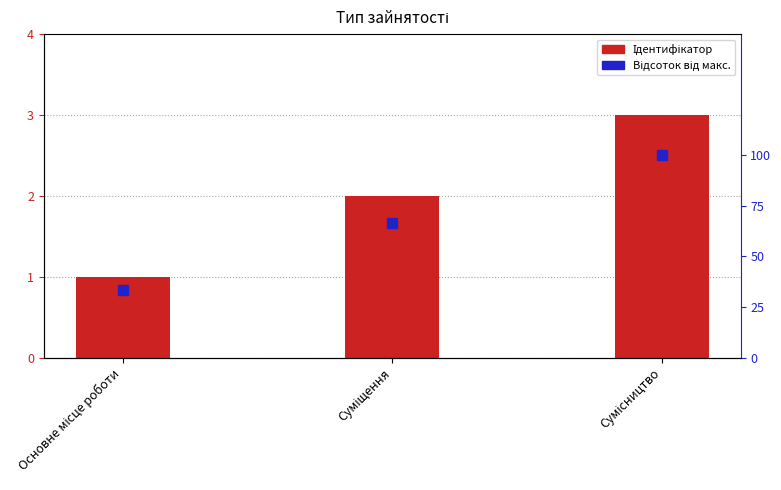

Reading right to left, what are all the values shown in this chart?

Ідентифікатор: Сумісництво=3.0	Суміщення=2.0	Основне місце роботи=1.0
Відсоток від макс.: Сумісництво=100.0	Суміщення=66.7	Основне місце роботи=33.3